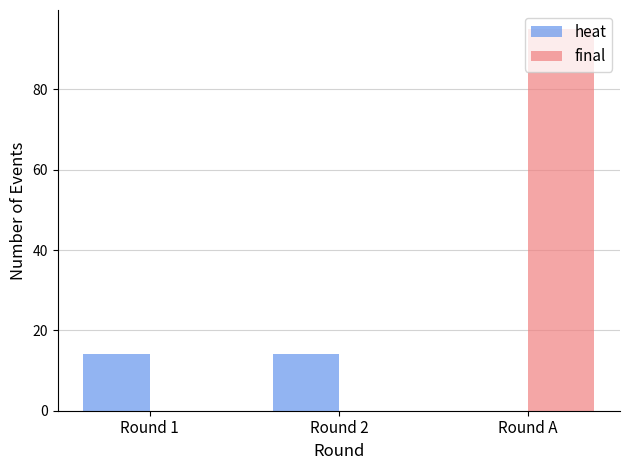

Which series has the largest total across all categories?

final